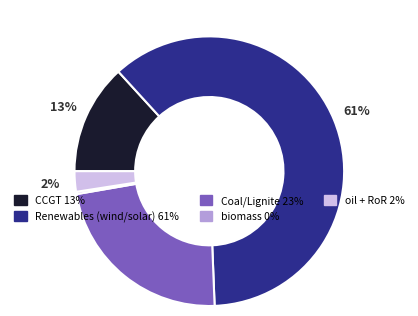

To the nearest percent, what is the average slice percentage?

20%